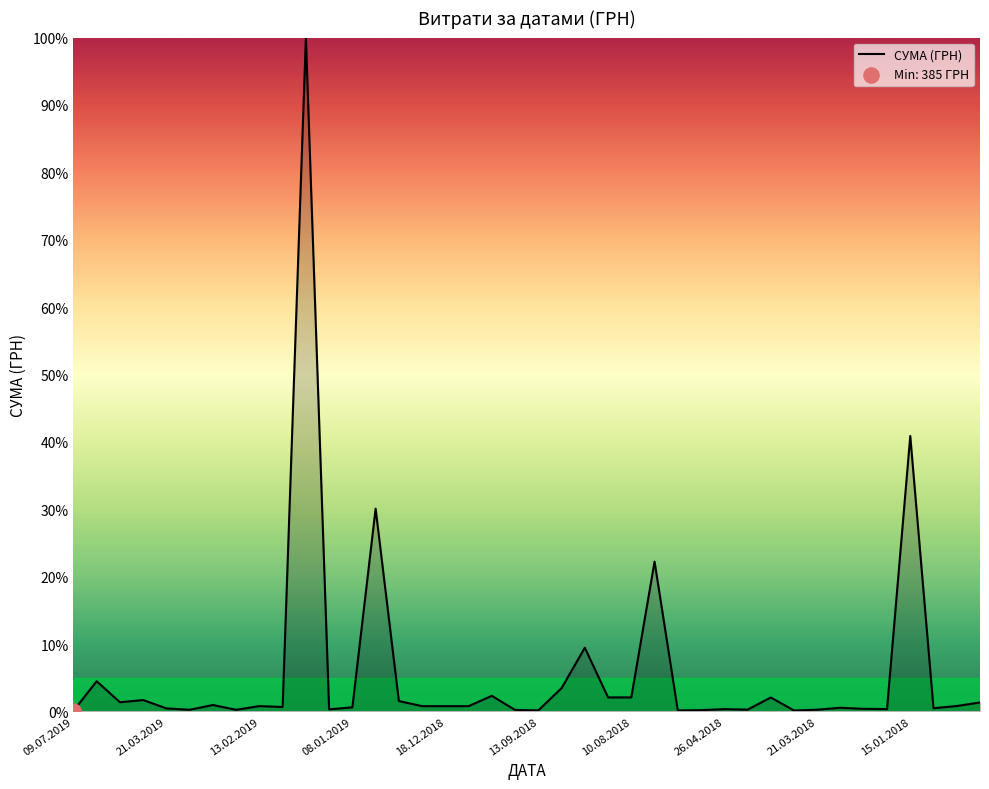

What is the maximum value shown in the chart?

100.0